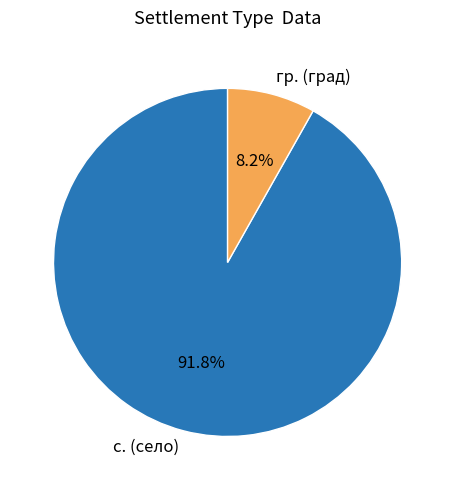

What is the total percentage of гр. (град) and с. (село)?

100.0%